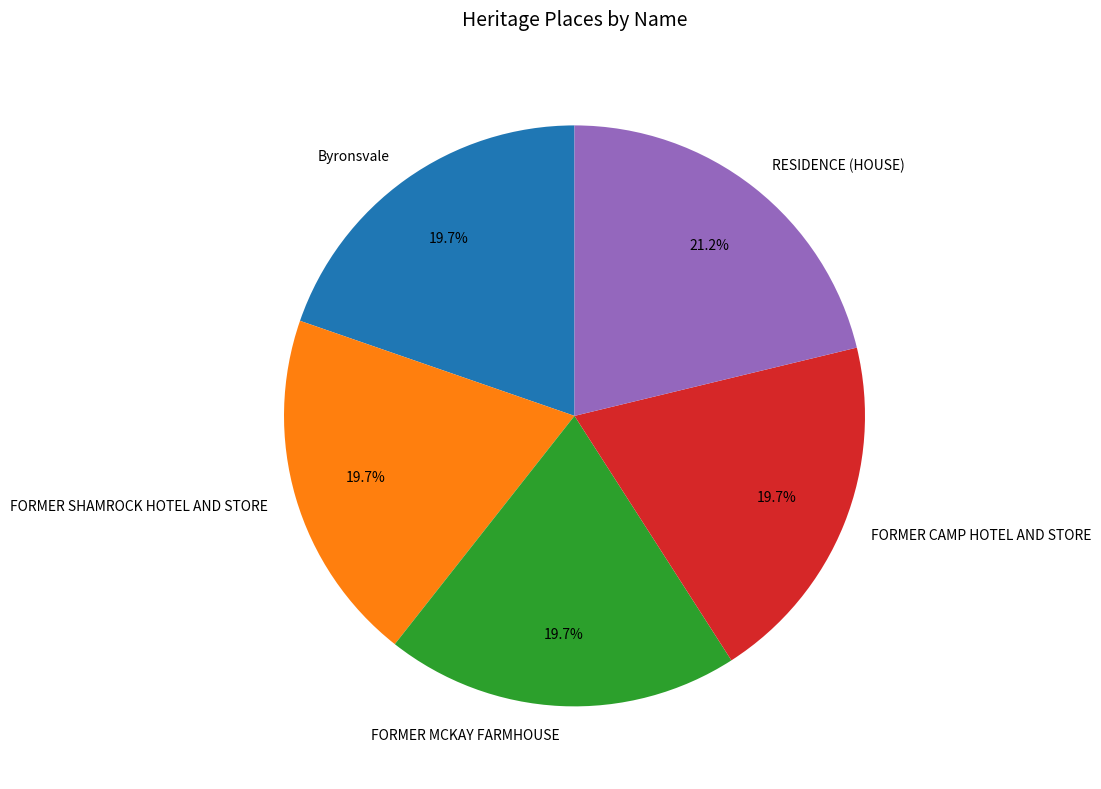

True or false: Byronsvale accounts for 20% of the total.

True